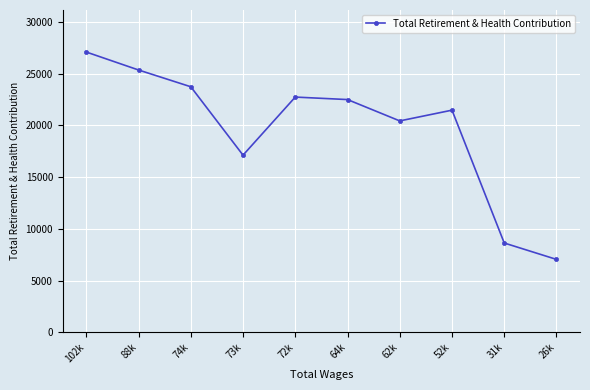

Approximately how many times larger is the value at 88k compared to 64k?

1.1